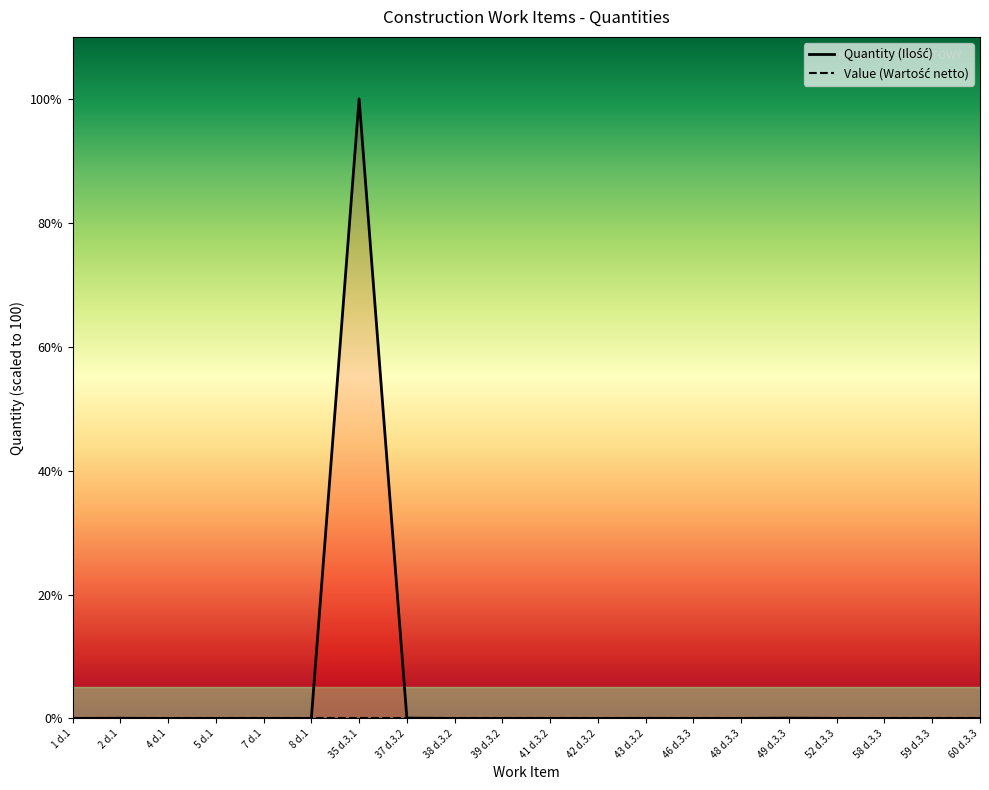

What position from the right is 41 d.3.2?

10